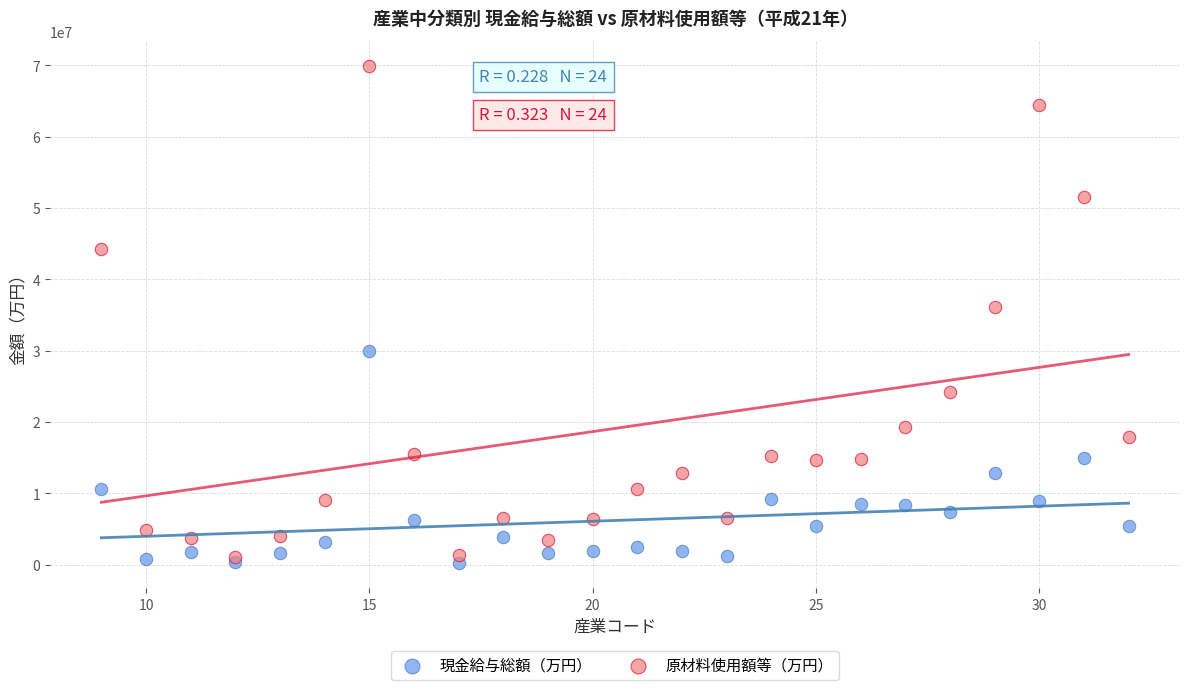

What are all the series names shown in the legend?

現金給与総額（万円）, 原材料使用額等（万円）